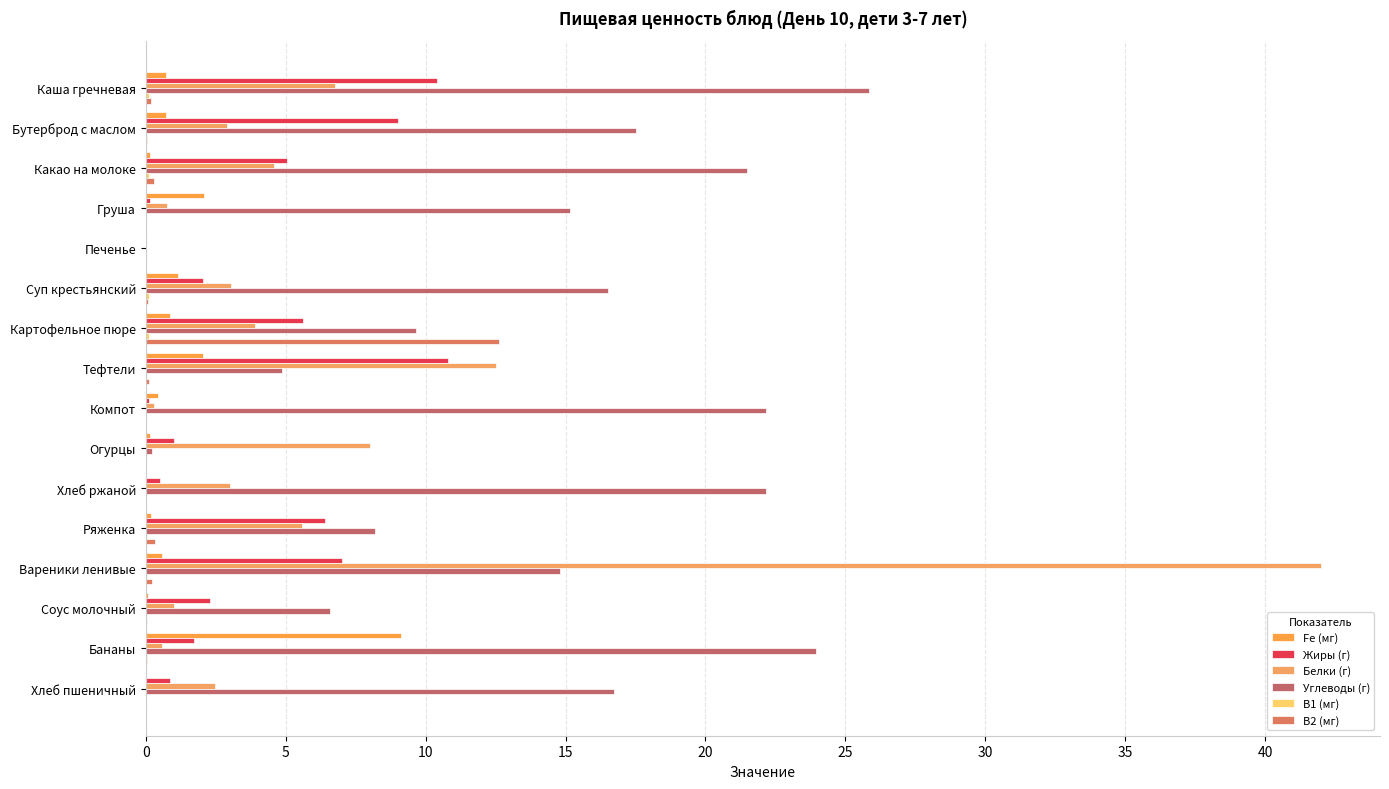

How many values in the Углеводы (г) series exceed 16?

8